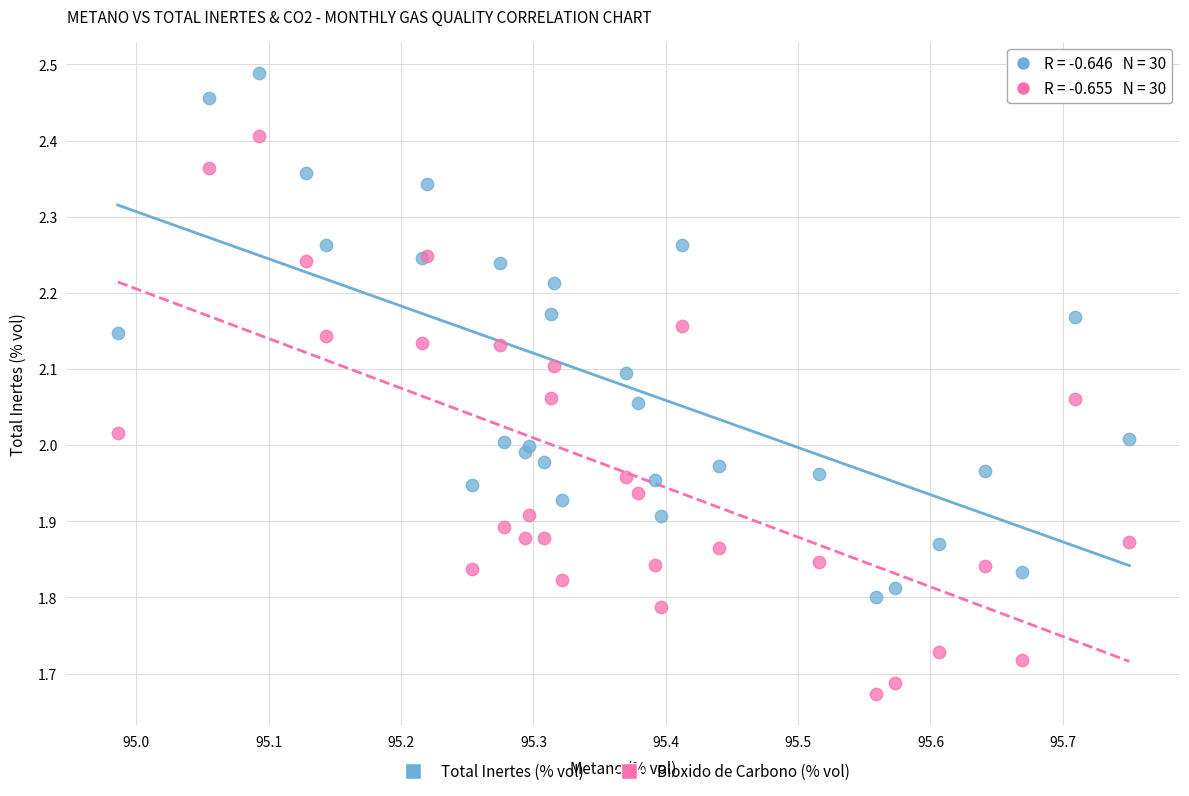

Which series contains the highest Y value?

Total Inertes (% vol)